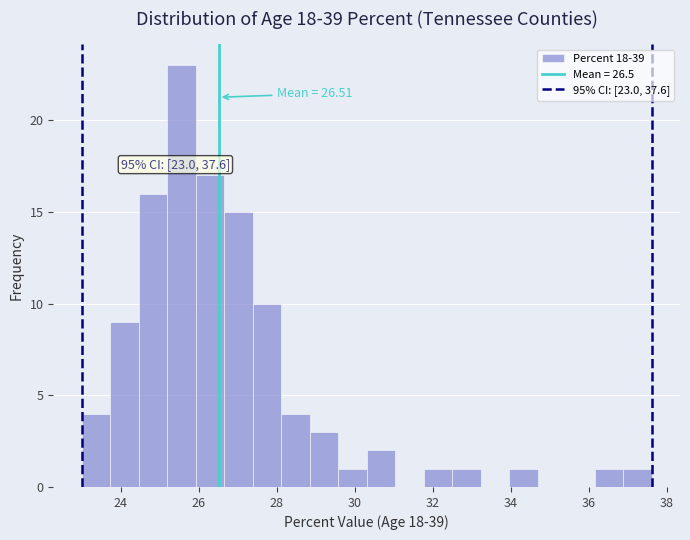

Around what value on the x-axis is the tallest bar? Give the approximate position of its centre, as read against the axis.

25.6